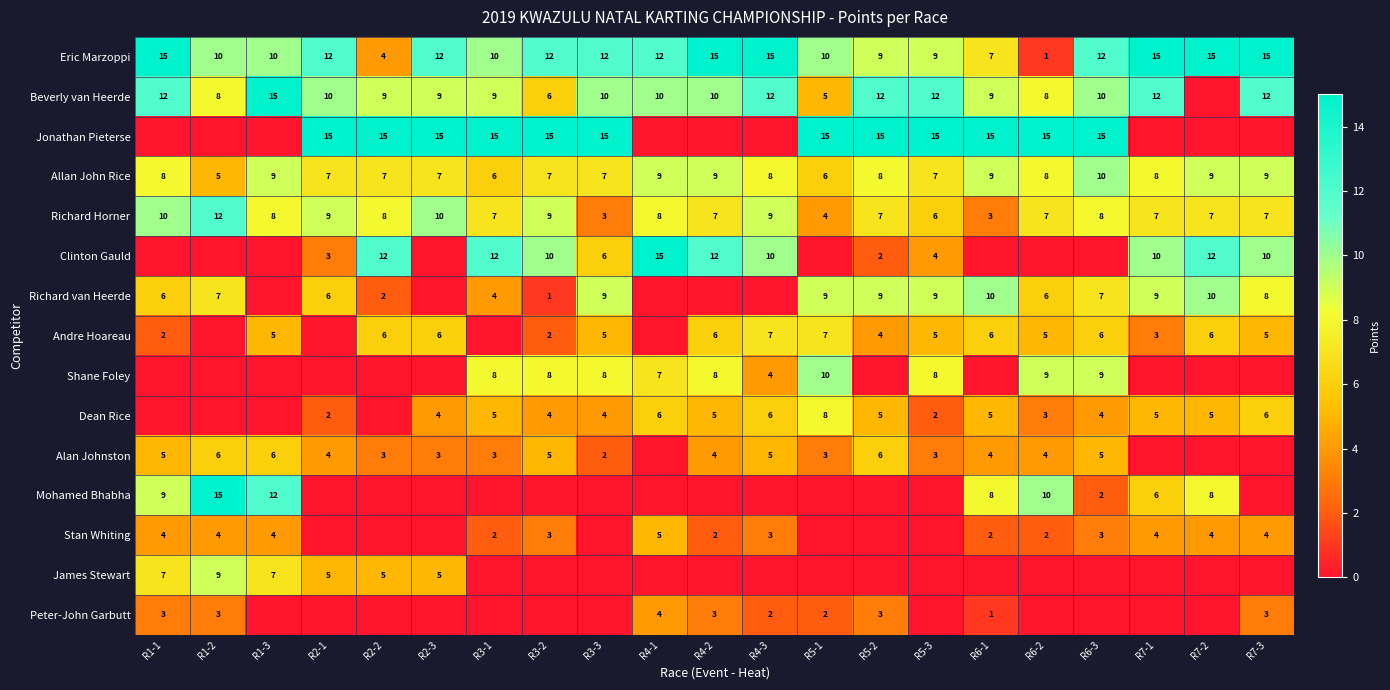

Which category has the highest value in the Richard Horner series?

R1-2